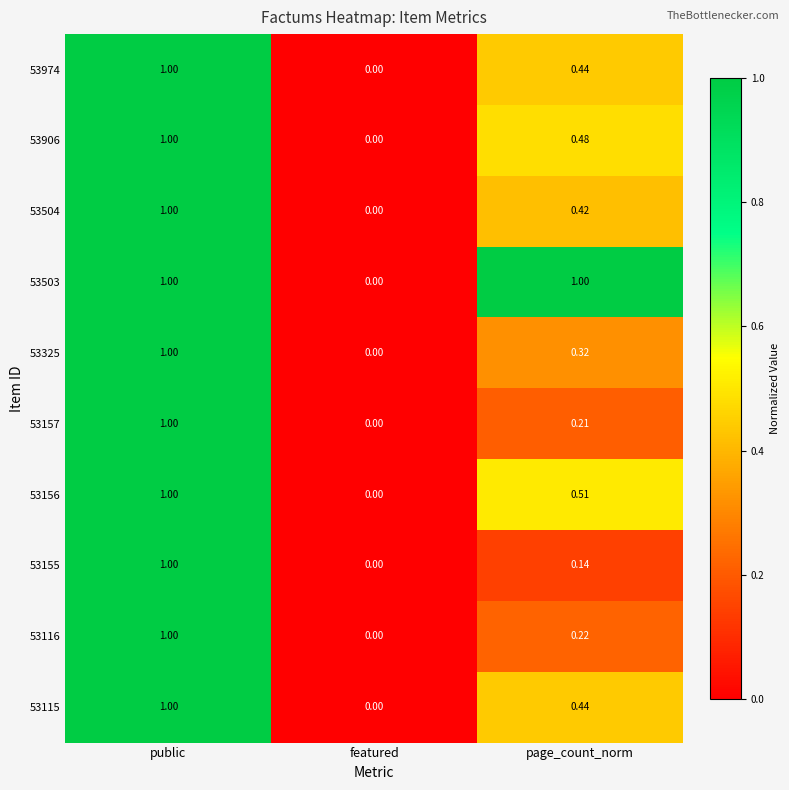

At which category is the sum across all series the highest?

public